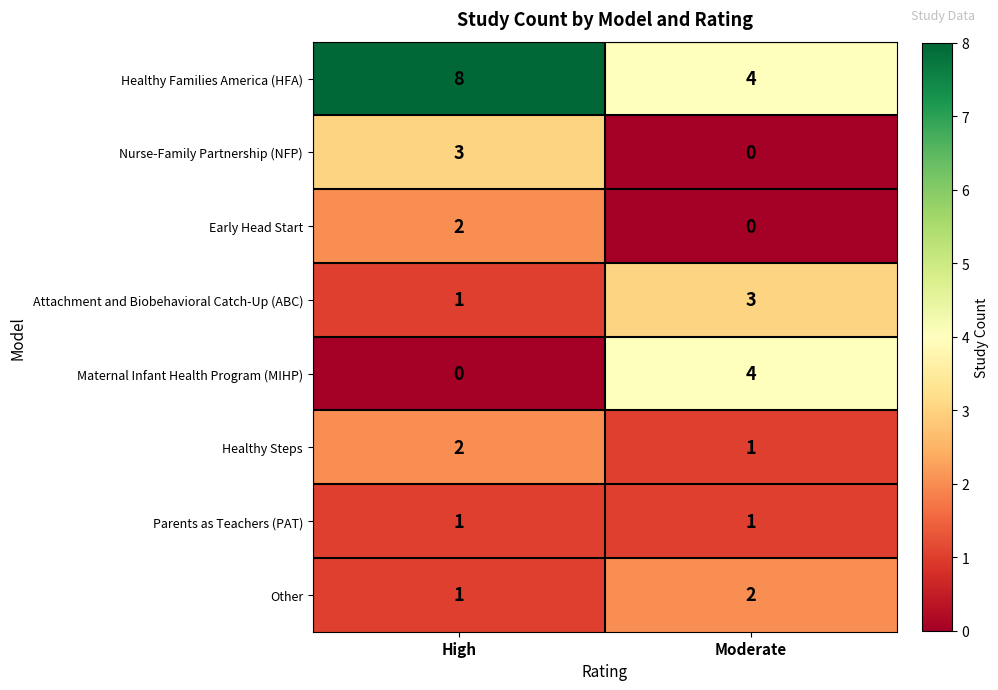

What is the difference between the Maternal Infant Health Program (MIHP) values at High and Moderate?

4